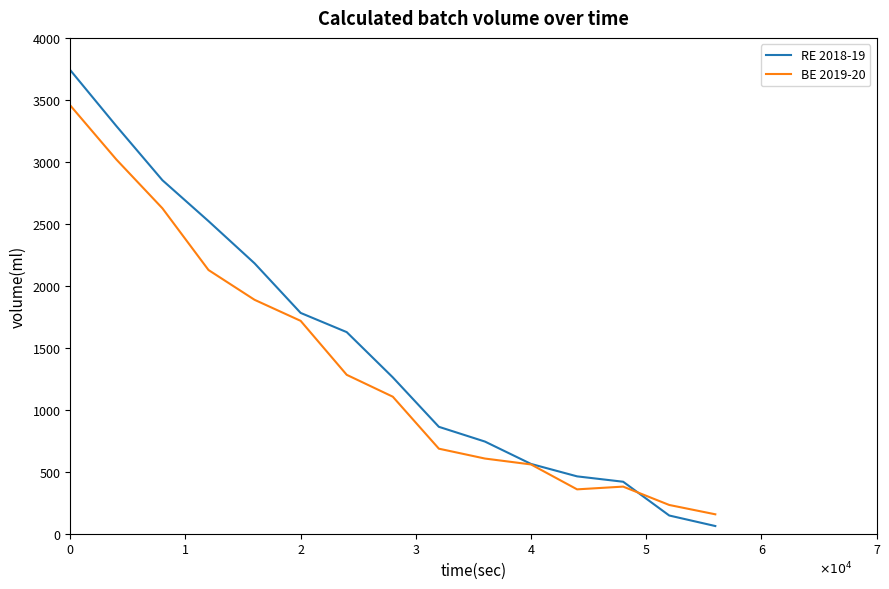

Rank the series by their maximum value, from highest to lowest.

RE 2018-19, BE 2019-20